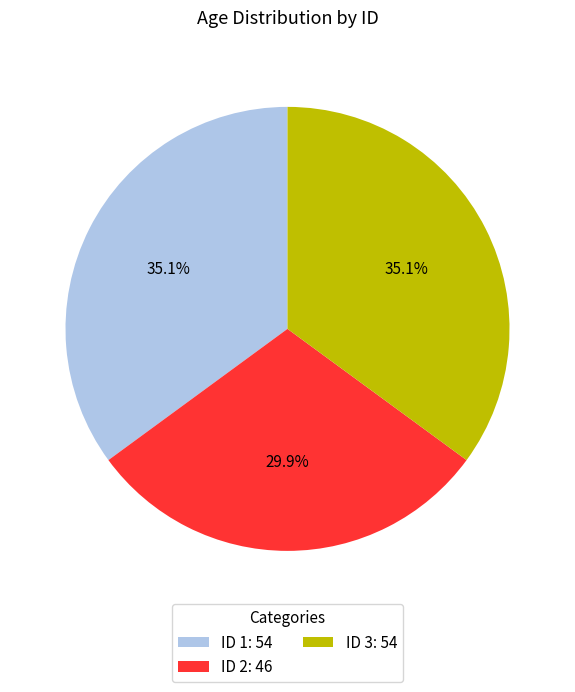

How much of the chart is everything except ID 1: 54?

64.9%